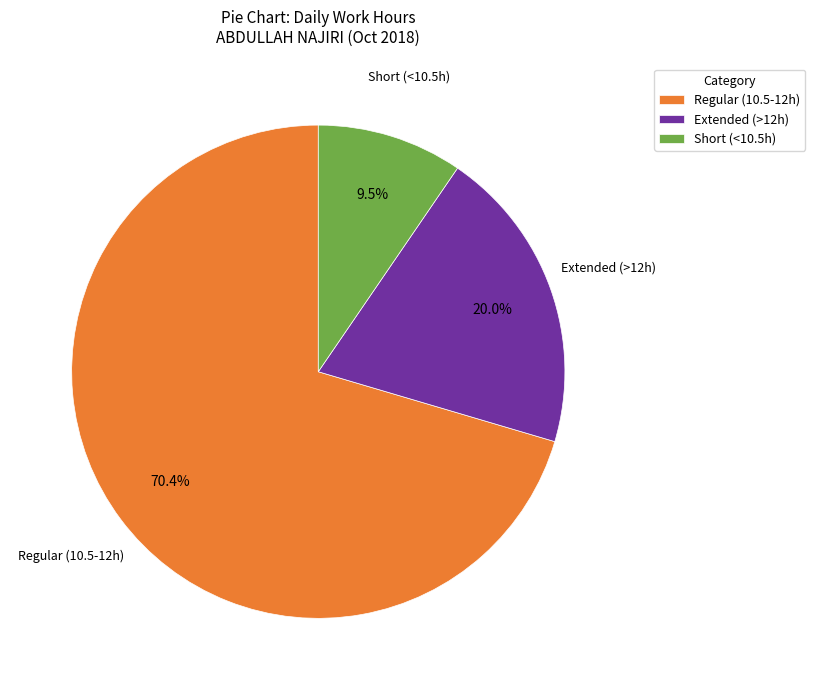

To the nearest percent, what is the difference between the largest and smallest slice percentages?

61%